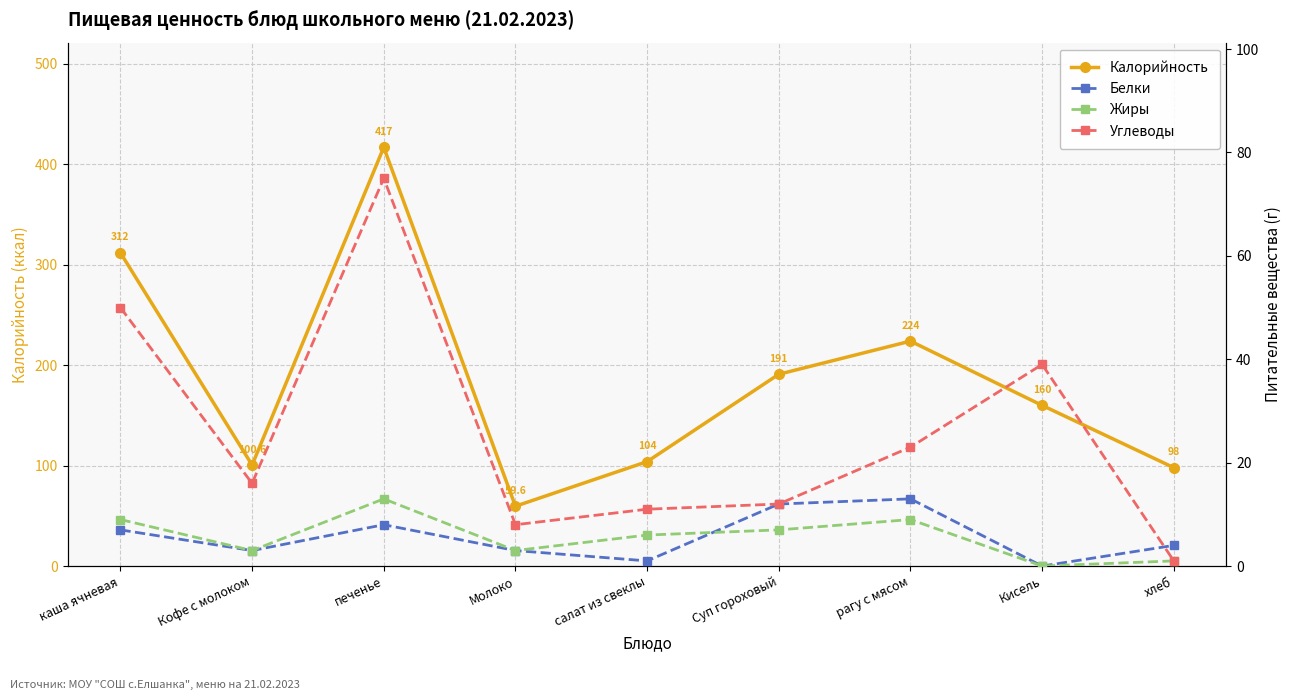

List the labels in order of Углеводы value, largest first.

печенье, каша ячневая, Кисель, рагу с мясом, Кофе с молоком, Суп гороховый, салат из свеклы, Молоко, хлеб